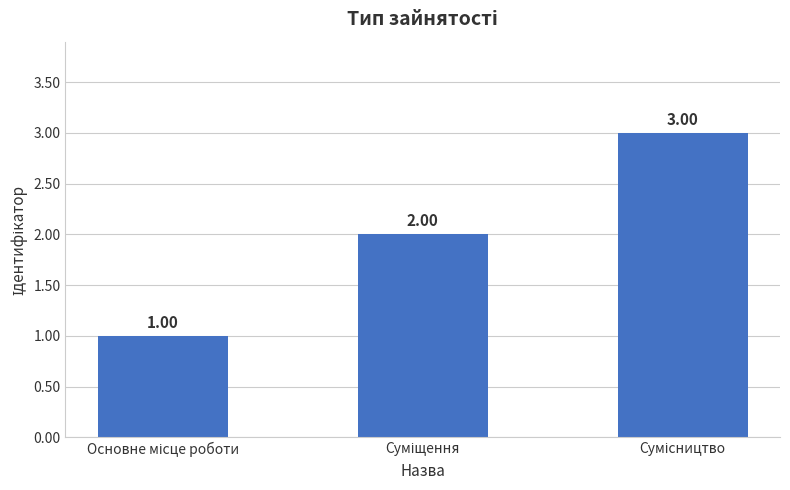

How many distinct data groups are displayed?

1